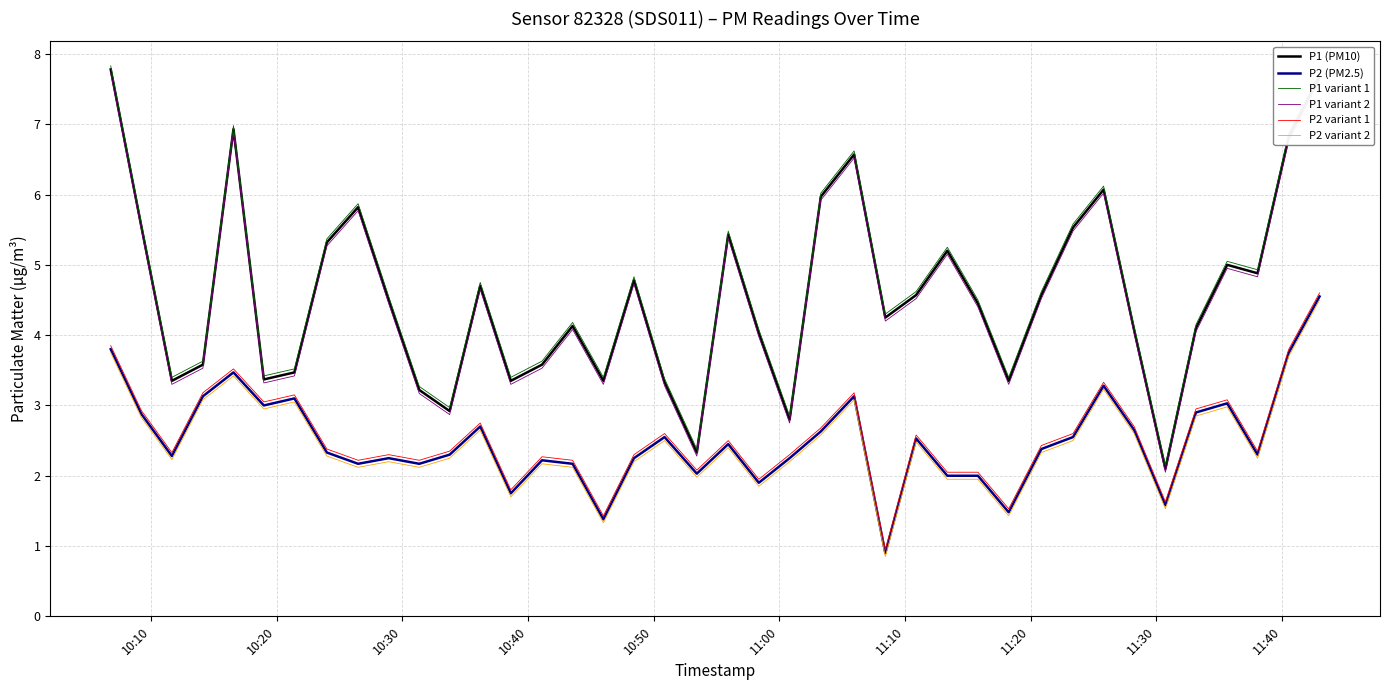

True or false: P2 (PM2.5) has more than 1 points higher than both neighbors.

True